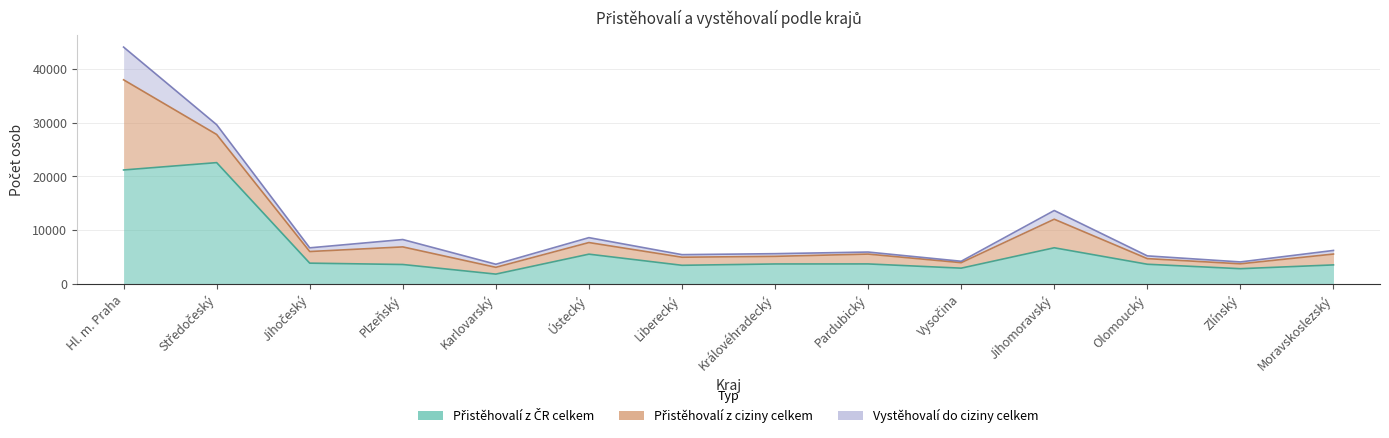

True or false: Přistěhovalí z ciziny celkem has a value of 2162 at Ústecký.

True